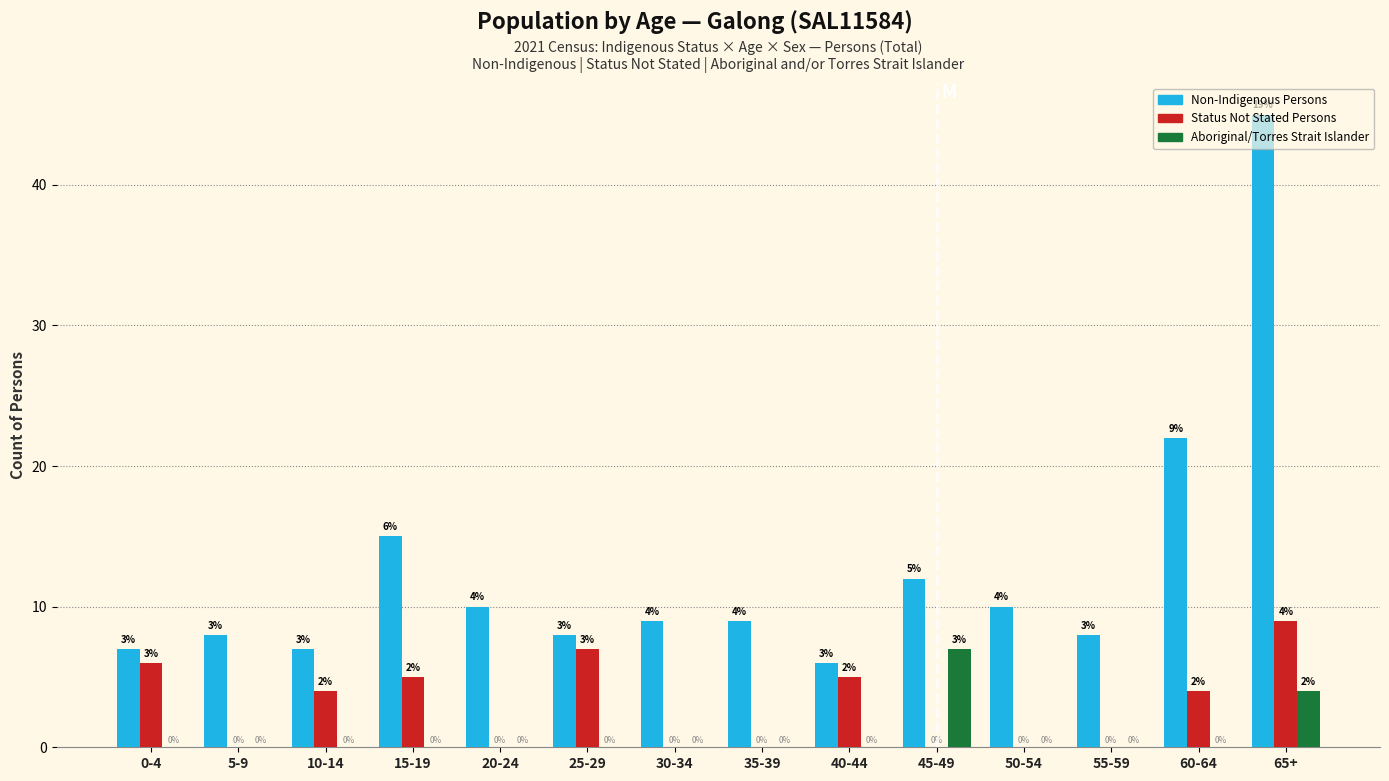

At which category is the sum across all series the highest?

65+